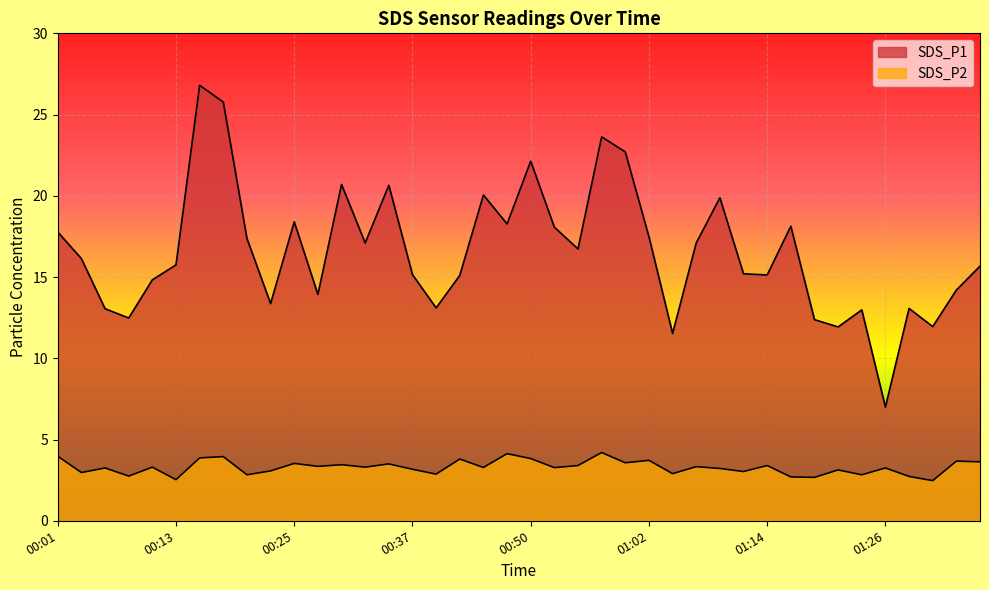

Rank the categories by SDS_P2 value from highest to lowest.

00:57, 00:47, 00:01, 00:18, 00:15, 00:50, 00:42, 01:02, 01:34, 01:36, 00:59, 00:25, 00:35, 00:30, 00:54, 01:14, 00:28, 01:07, 00:11, 00:32, 00:45, 00:52, 00:06, 01:26, 01:09, 00:37, 01:21, 00:23, 01:11, 00:03, 01:04, 00:40, 00:20, 01:24, 00:08, 01:29, 01:16, 01:19, 00:13, 01:31